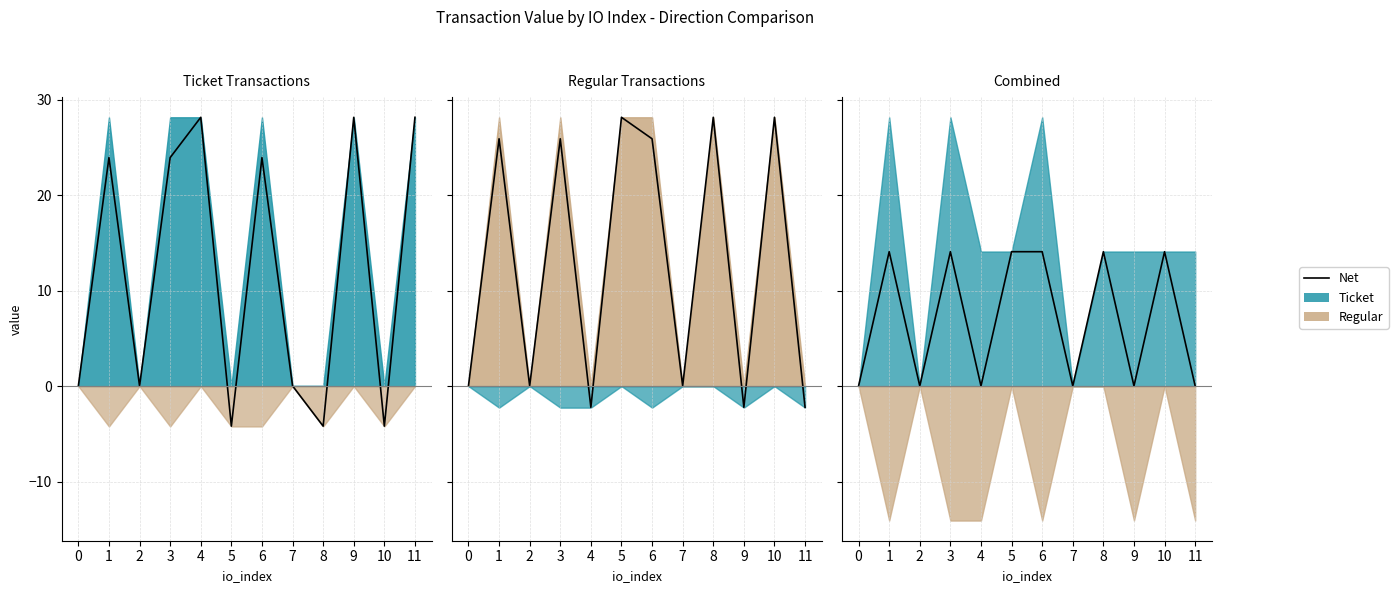

How many points are higher than both their immediate neighbors (excluding endpoints)?

4